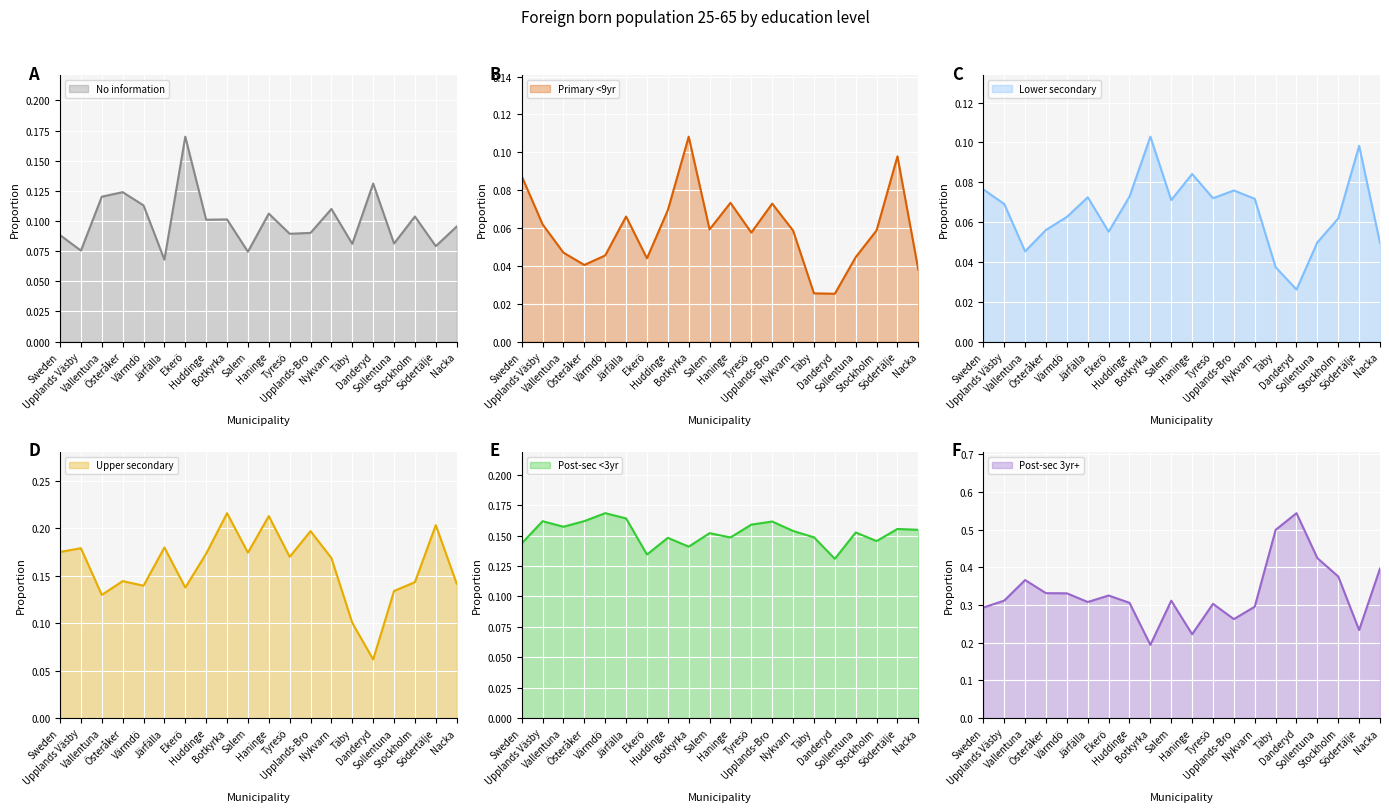

True or false: Upper secondary and Lower secondary intersect in this chart.

False